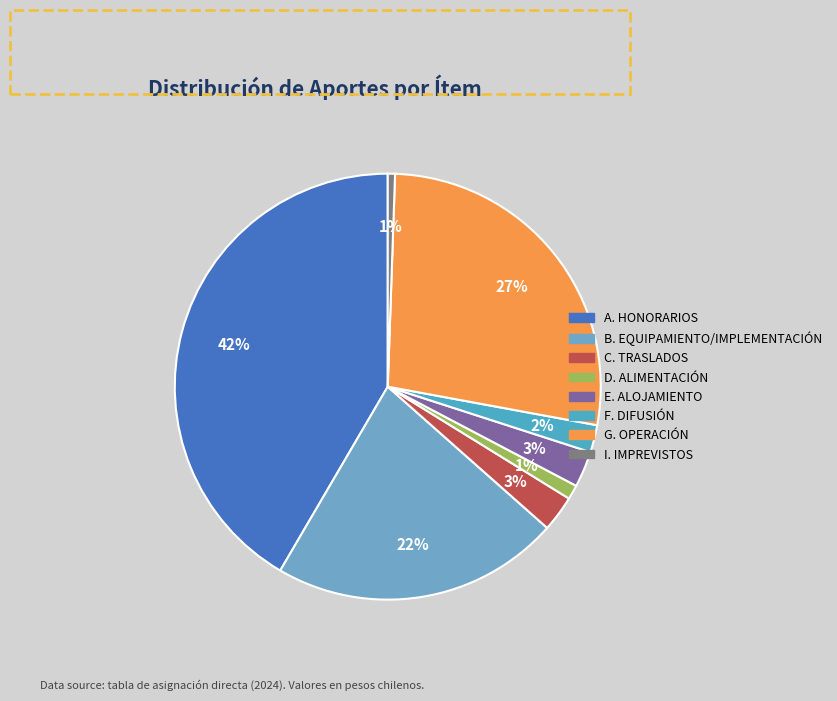

To the nearest percent, what is the difference between the C. TRASLADOS and A. HONORARIOS slice percentages?

39%